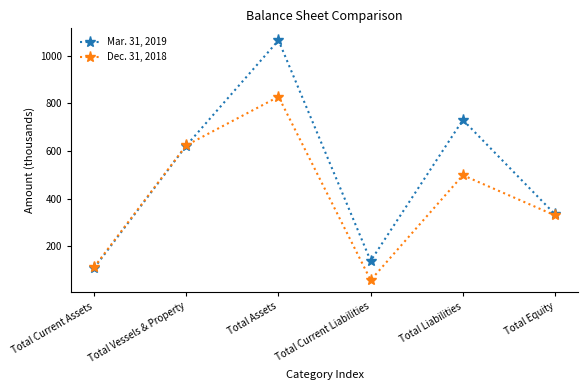

Is the value of Mar. 31, 2019 at Total Liabilities greater than the value of Dec. 31, 2018 at Total Current Assets?

Yes